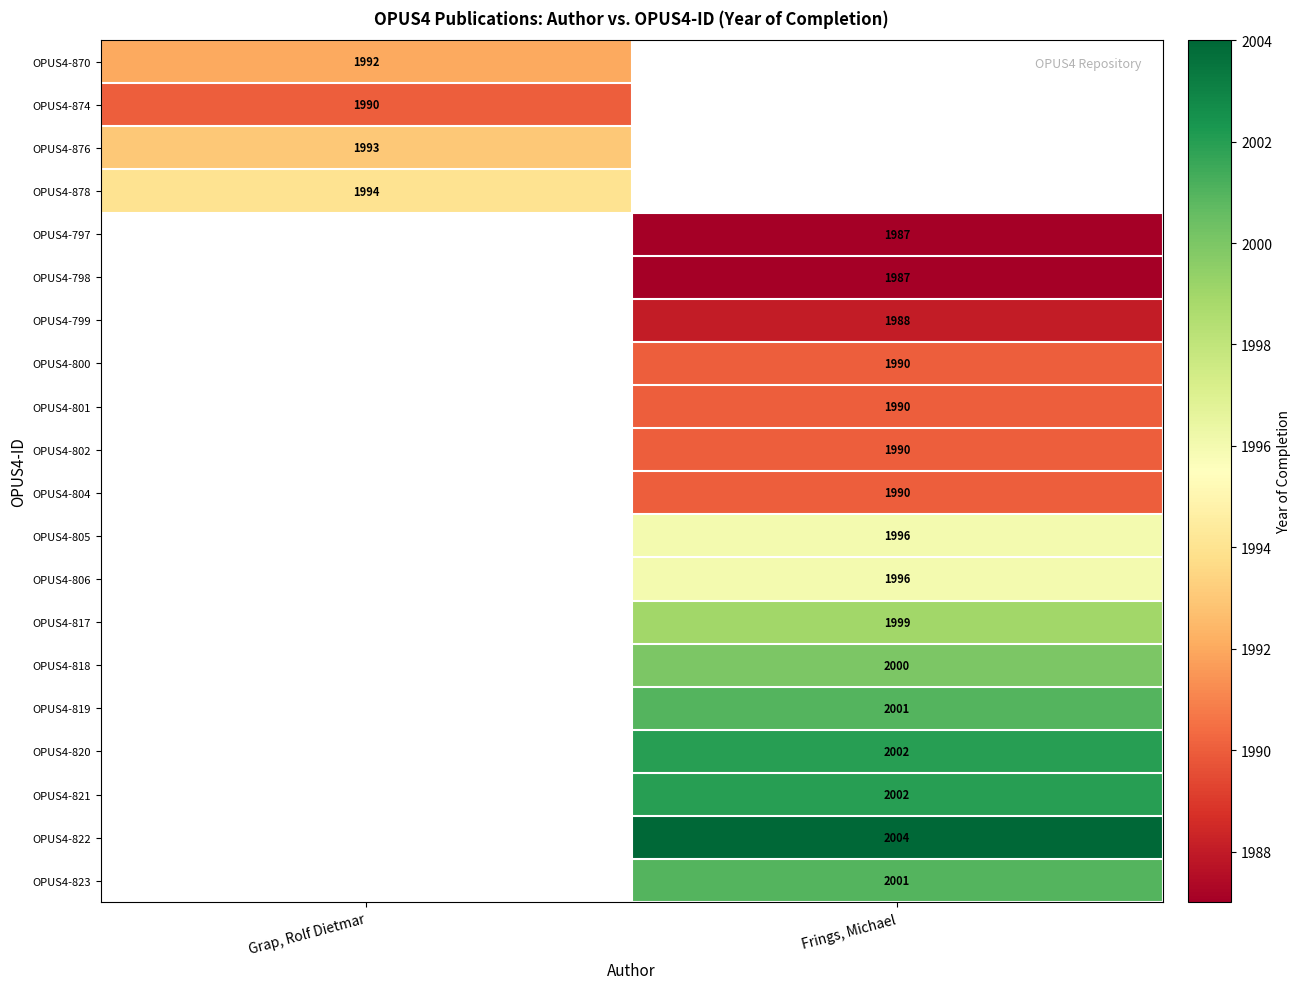

The value of OPUS4-800 at Frings, Michael is 2789.5. True or false?

False